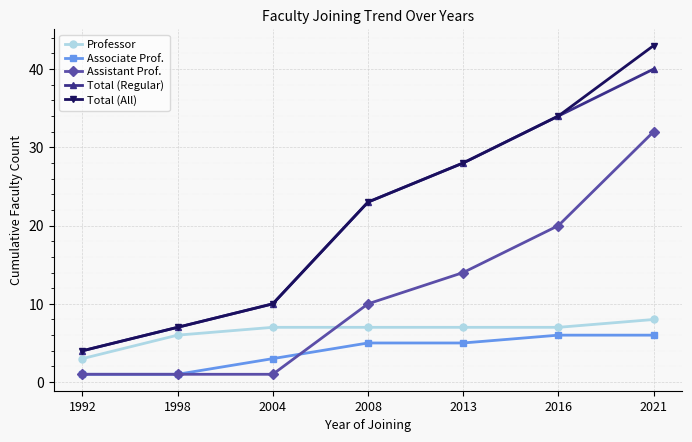

True or false: Professor and Assistant Prof. intersect in this chart.

True